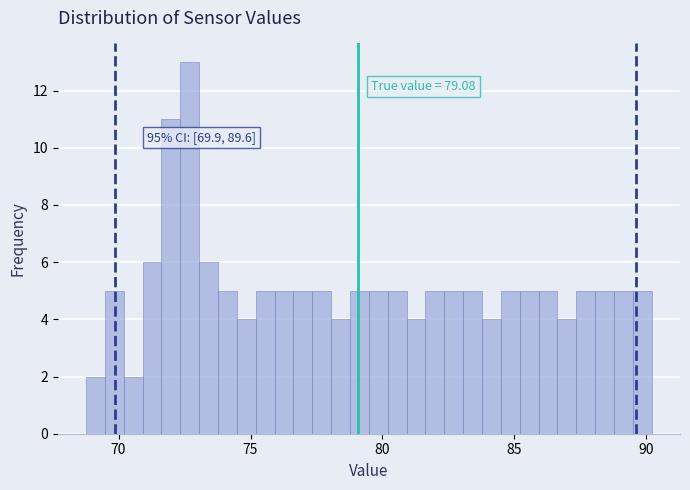

Read against the x-axis, roughly where is the centre of the tallest bar?

72.5